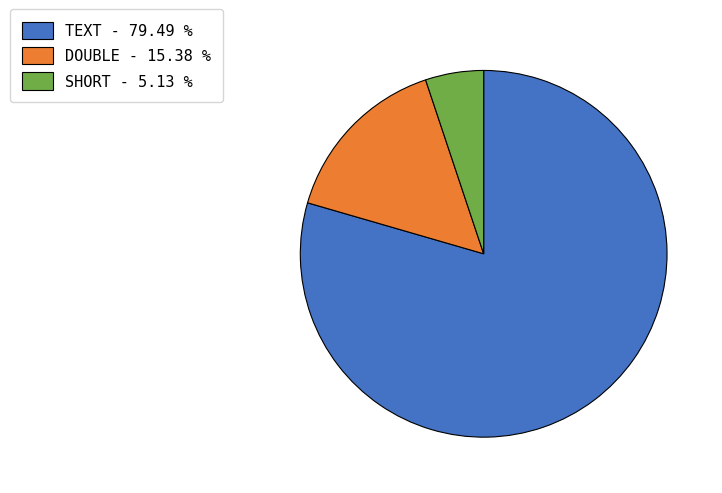

Which has a higher value, TEXT or DOUBLE?

TEXT